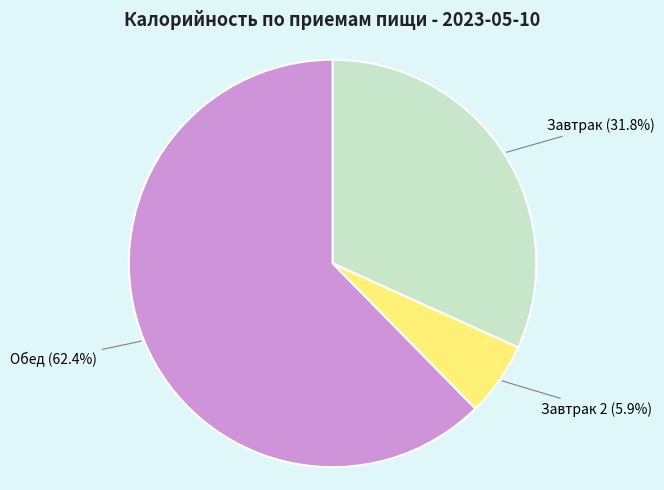

To the nearest percent, what is the combined percentage of Завтрак 2 and Обед?

68%